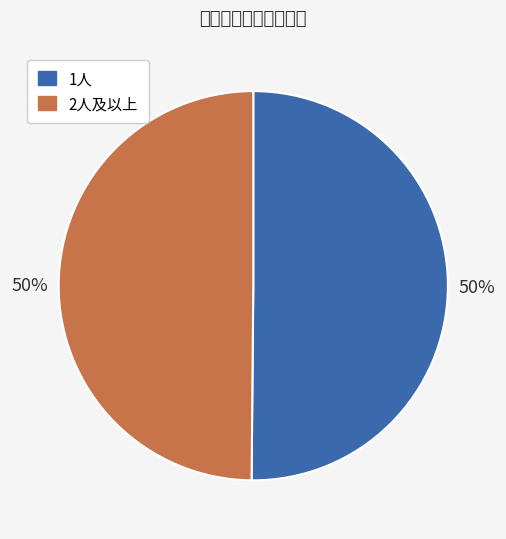

To the nearest percent, what is the average slice percentage?

50%